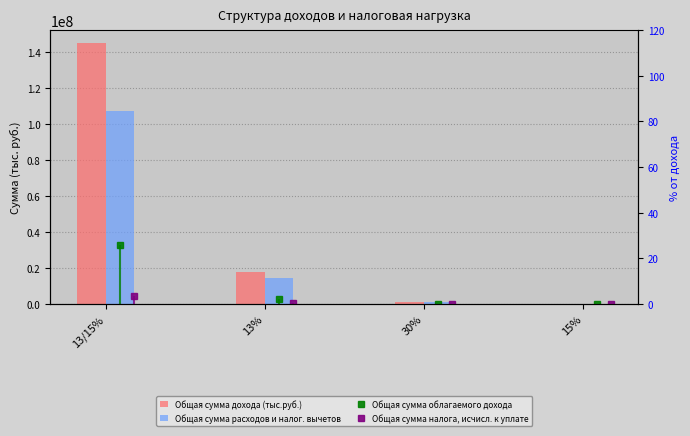

What is the maximum value shown in the chart?

144822692.0